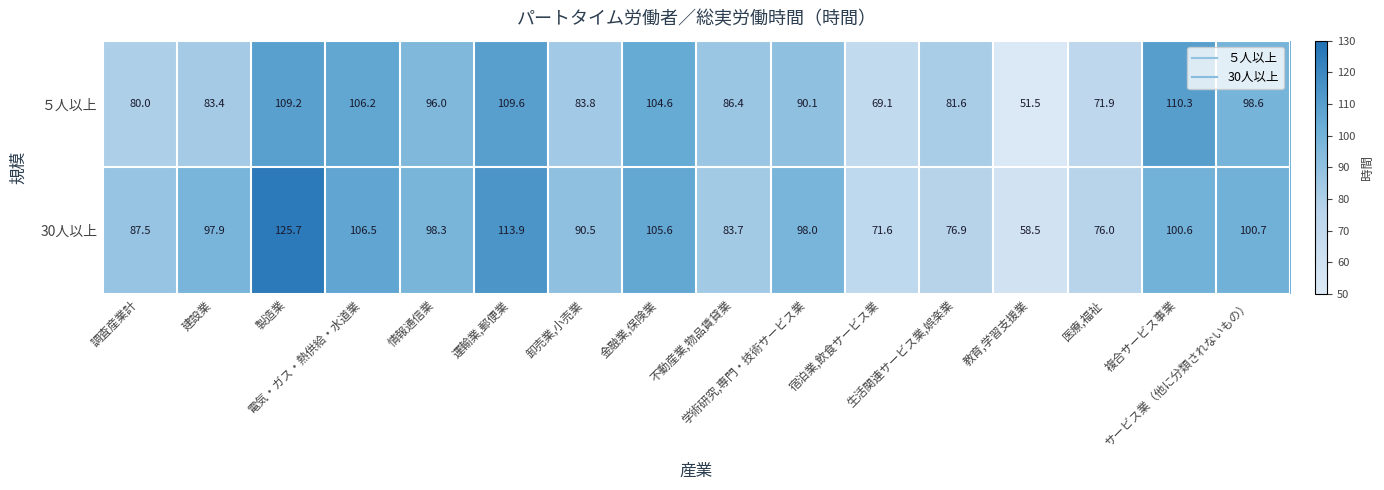

What is the difference between the second highest and second lowest values in the ５人以上 series?

40.5